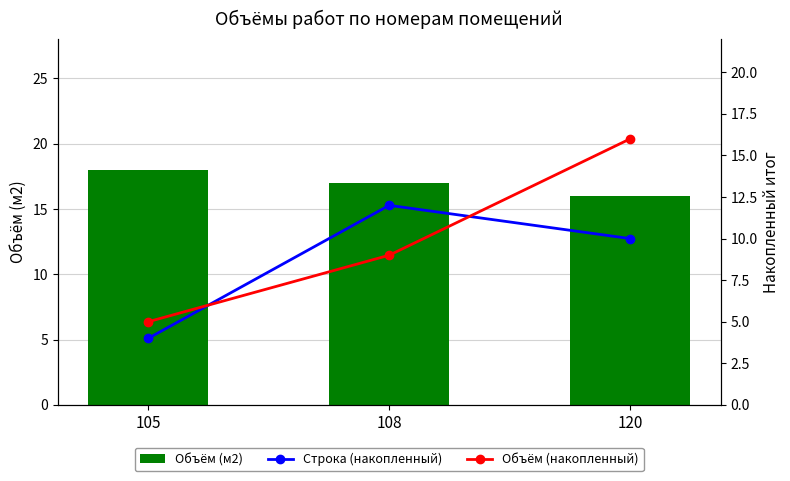

Is it true that Объём (накопленный) equals 9 at 108?

True